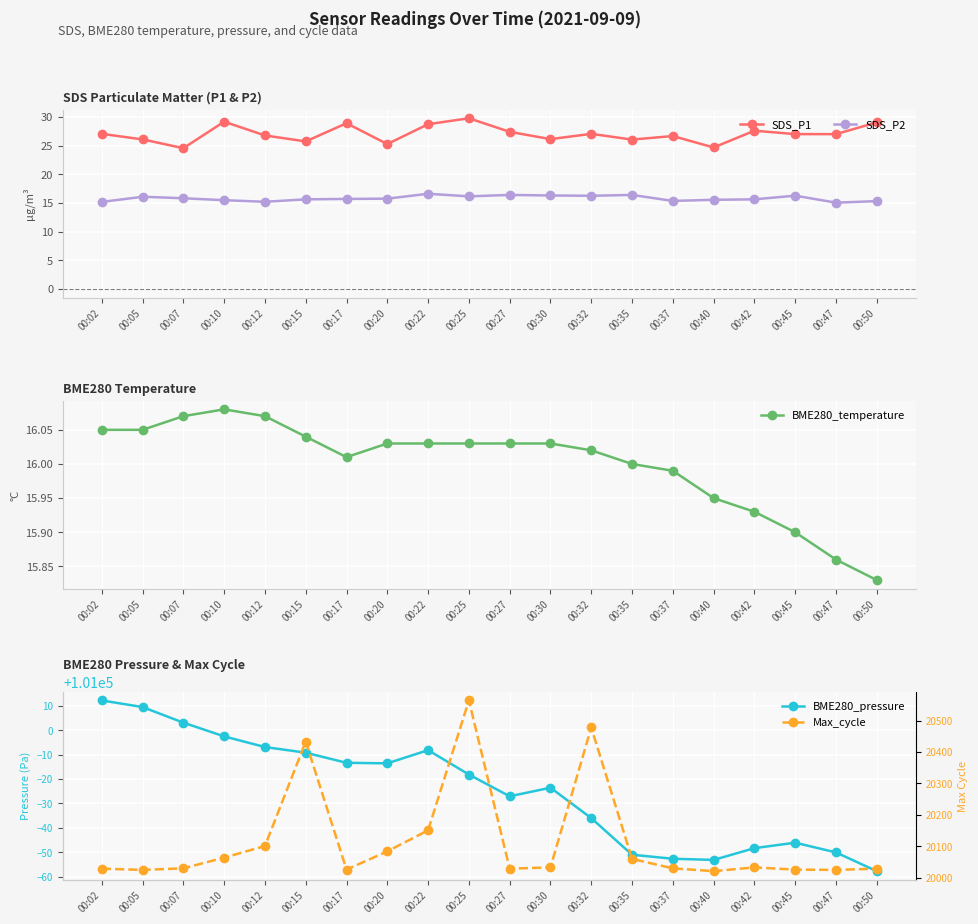

True or false: SDS_P1 has a value of 29.1 at 00:50.

True